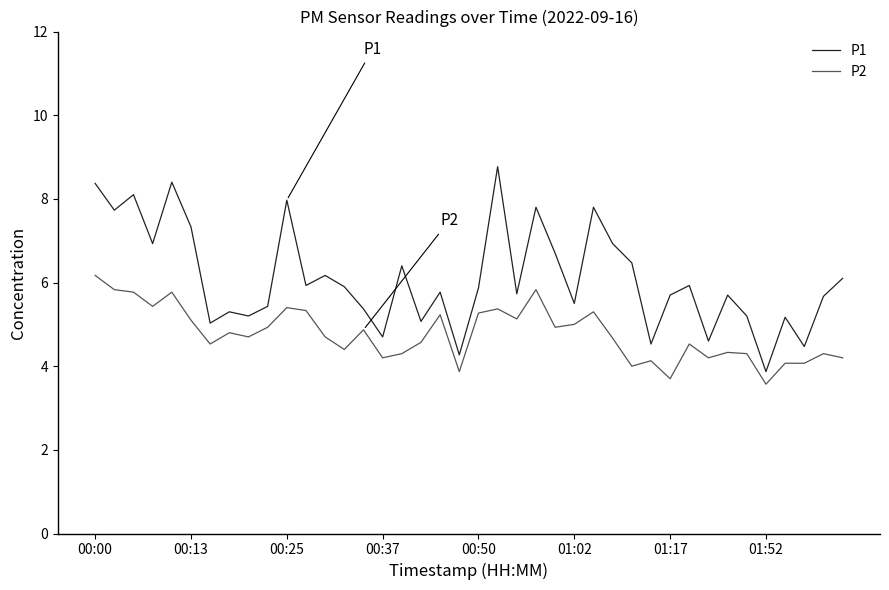

What is the difference between the second highest and second lowest values in the P1 series?

4.1